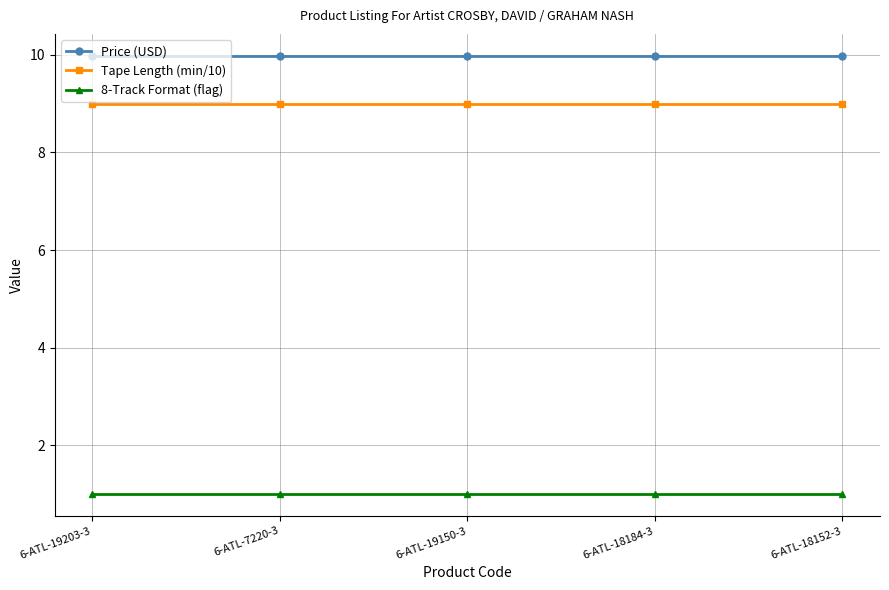

Which series has the largest total across all categories?

Price (USD)